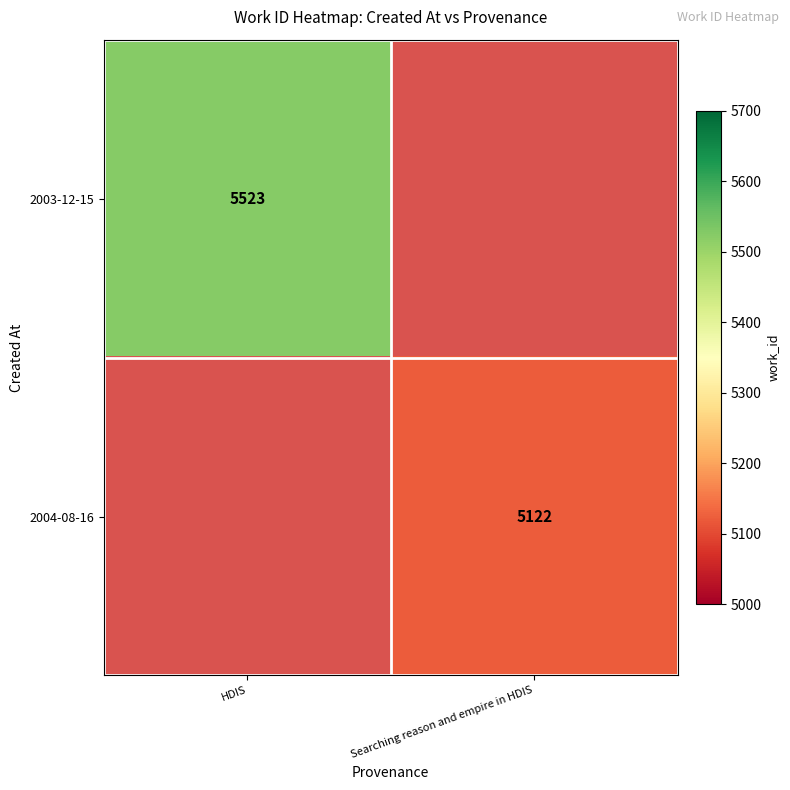

The 2004-08-16 series shows 5122 at Searching reason and empire in HDIS. True or false?

True